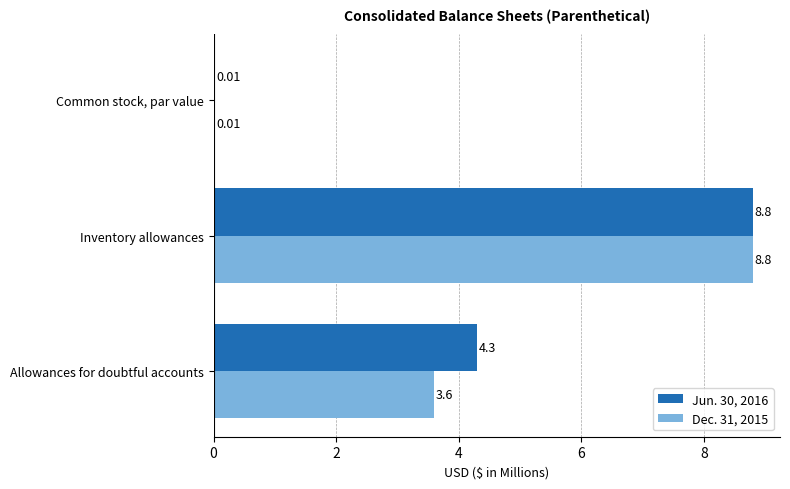

Which category has the highest value across all series?

Inventory allowances